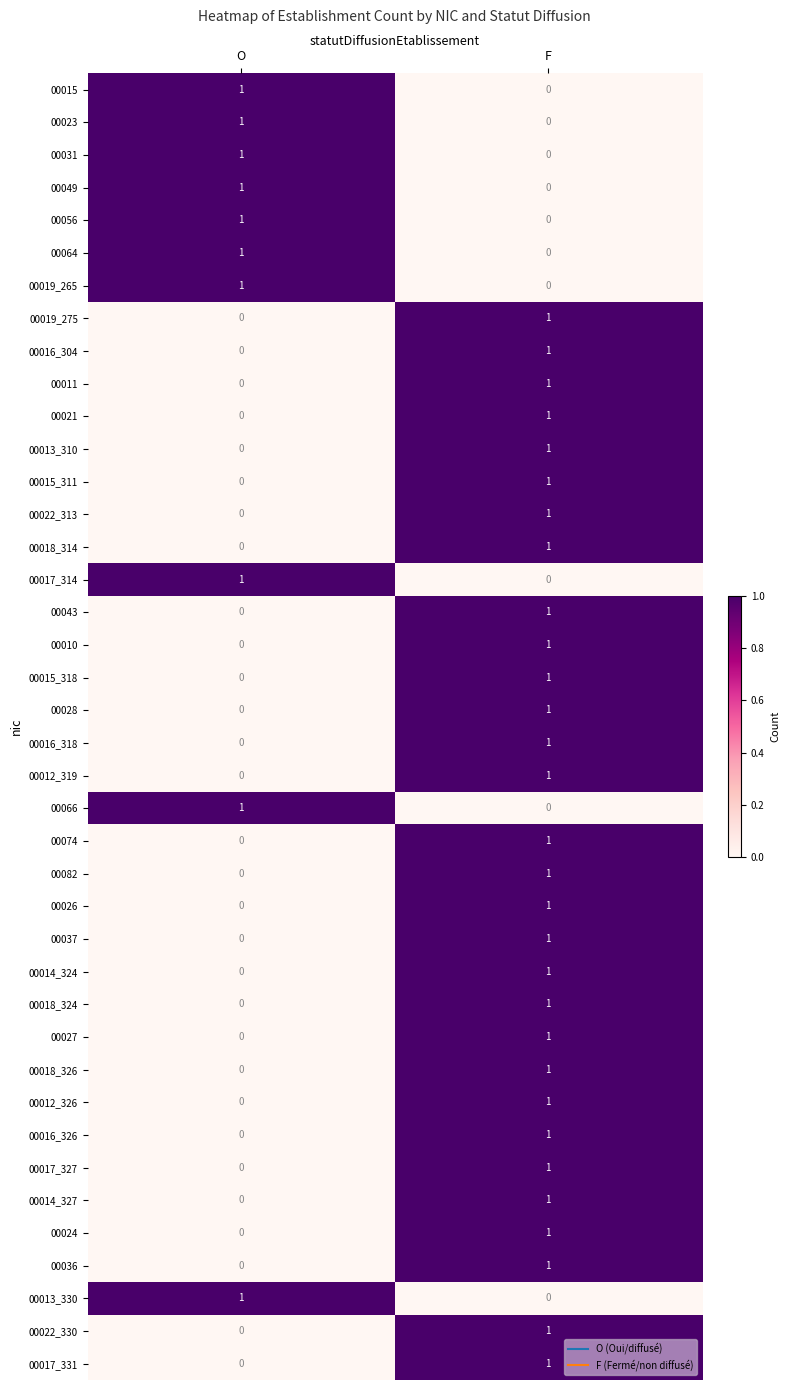

At which category is the sum across all series the highest?

F